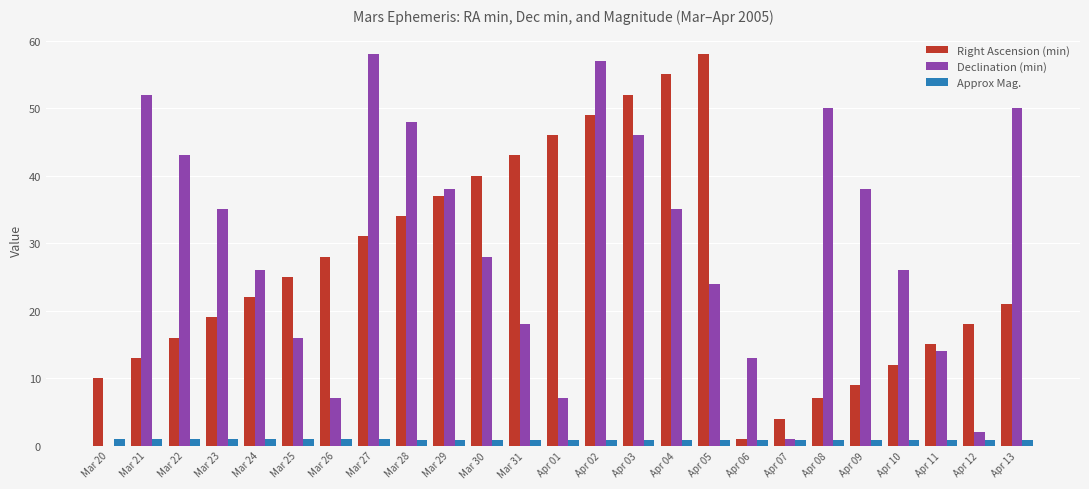

Which series has the widest spread of values?

Declination (min)